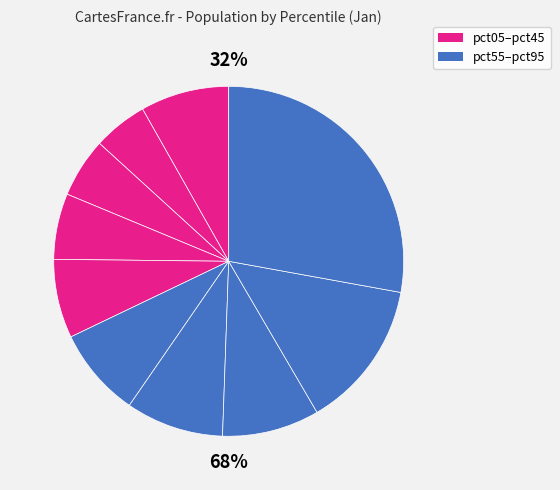

Does pct15 represent more than half of the total?

No